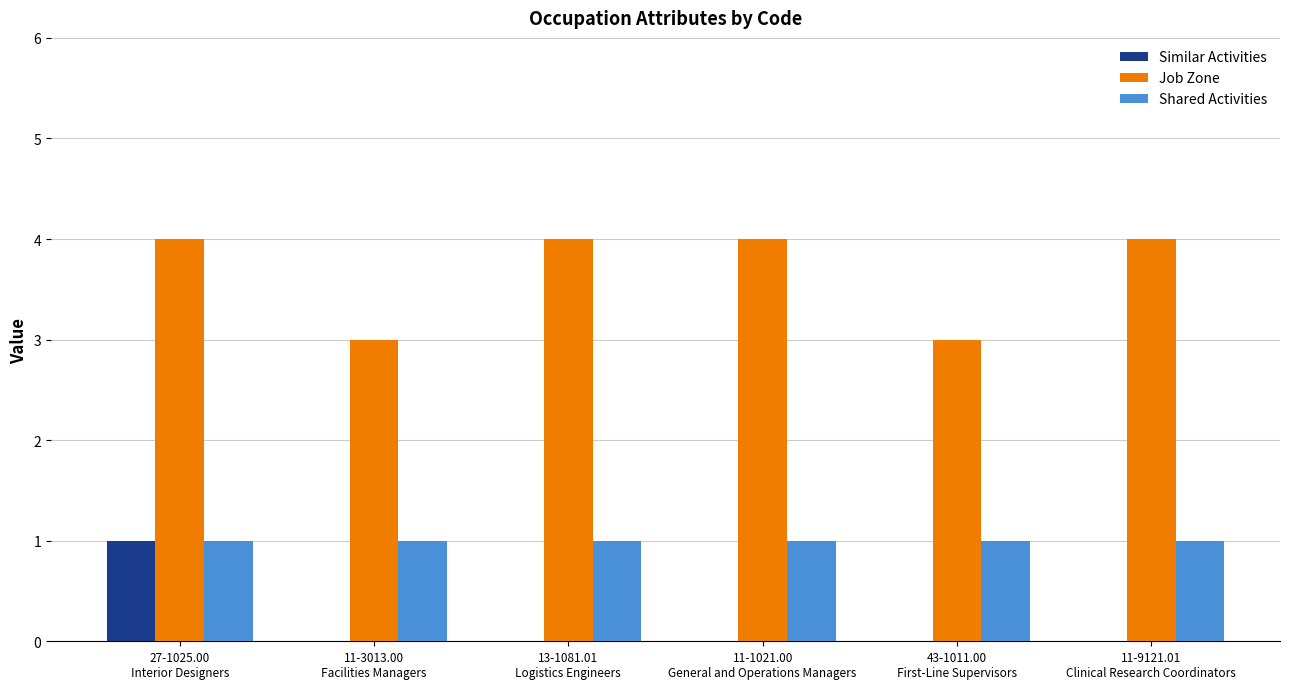

Reading left to right, list all the values displayed in this chart.

Similar Activities: 1	0	0	0	0	0
Job Zone: 4	3	4	4	3	4
Shared Activities: 1	1	1	1	1	1